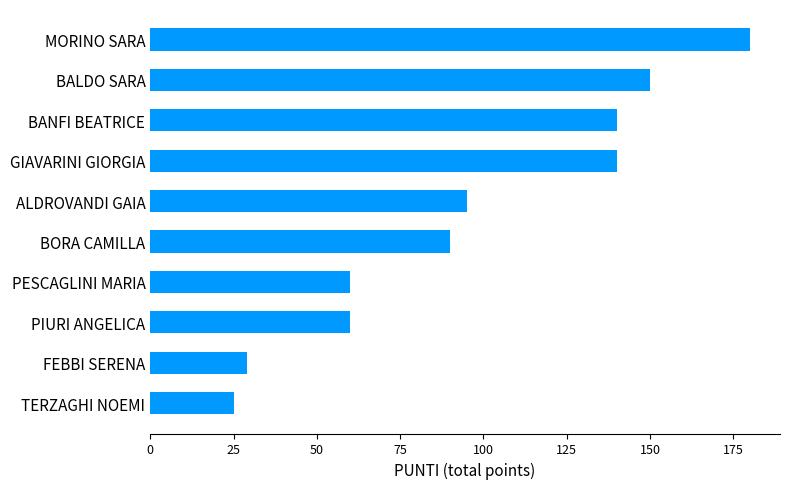

Where is the data nearest to the value 102?

ALDROVANDI GAIA